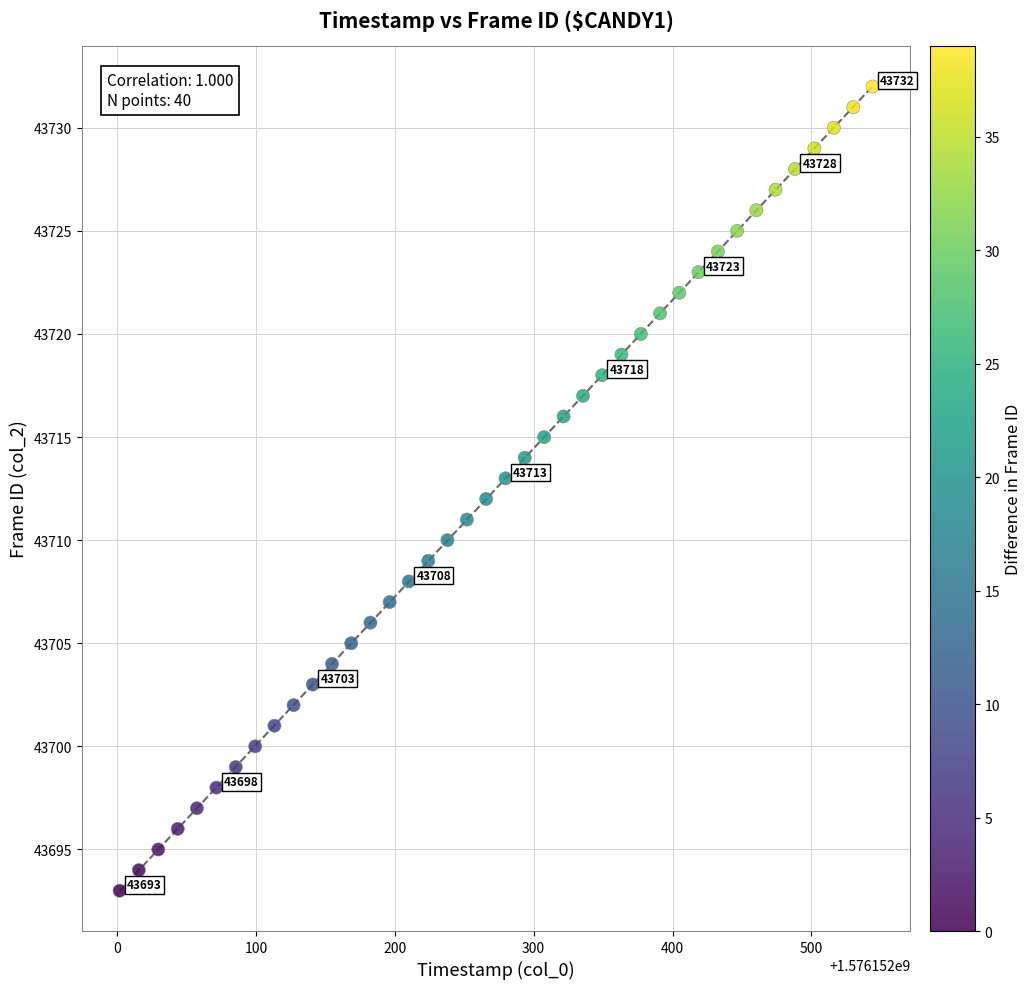

What is the range of Y values (max minus min)?

39